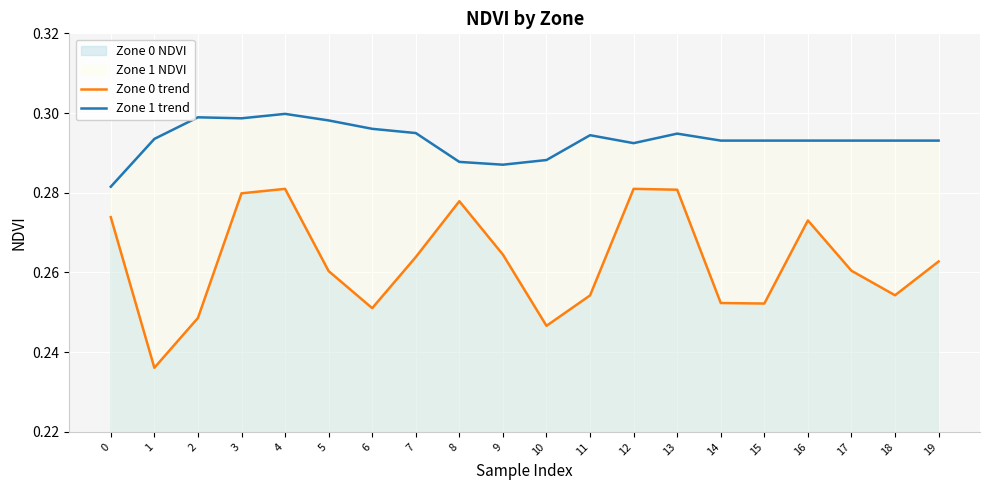

What is the value of the Zone 0 trend point at the 14th from the left?

0.3